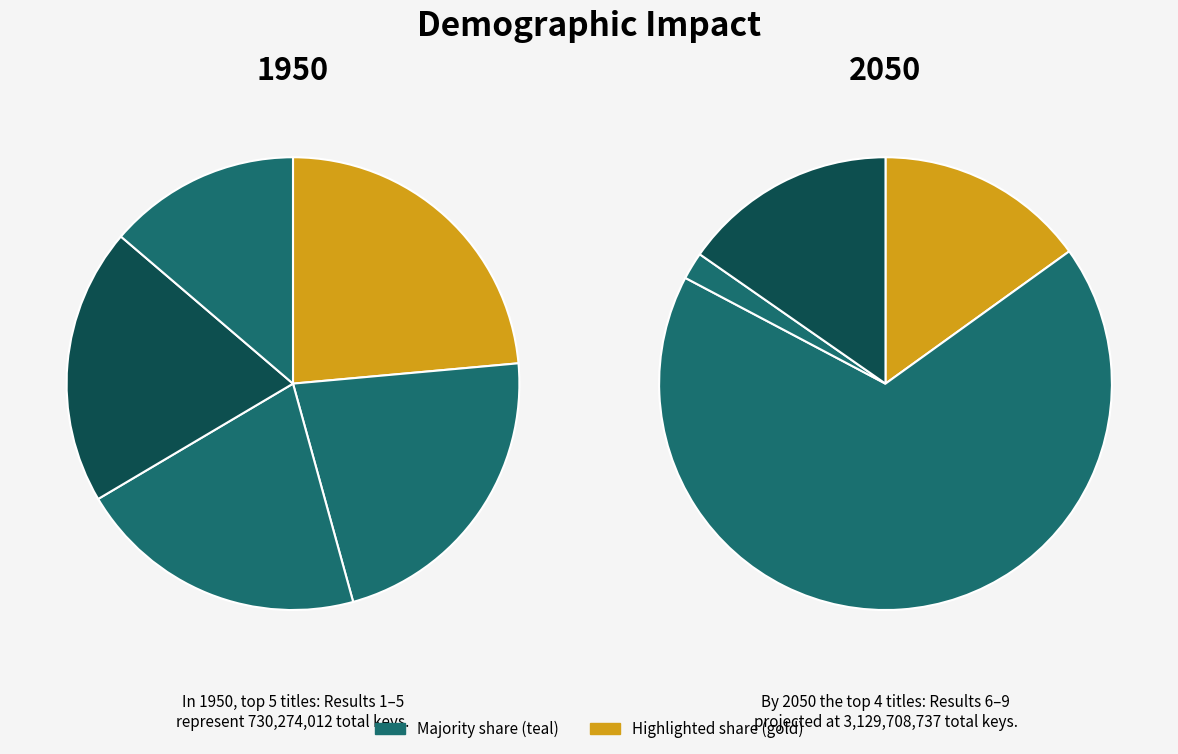

Is there any slice that represents more than half of the pie?

Yes